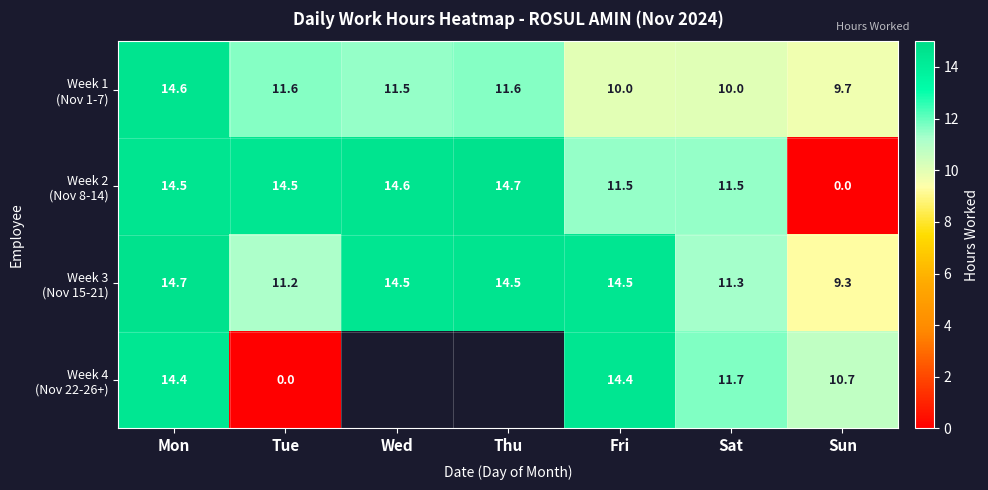

Between Thu and Fri, which series saw the biggest shift?

Week 2 (Nov 8-14)